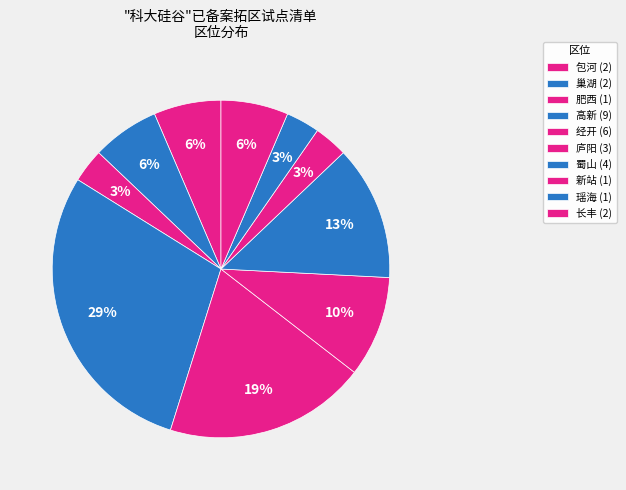

How many slices are in this pie chart?

10